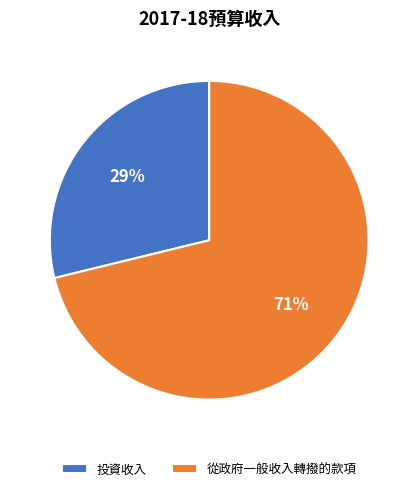

Is there a majority slice in this chart?

Yes